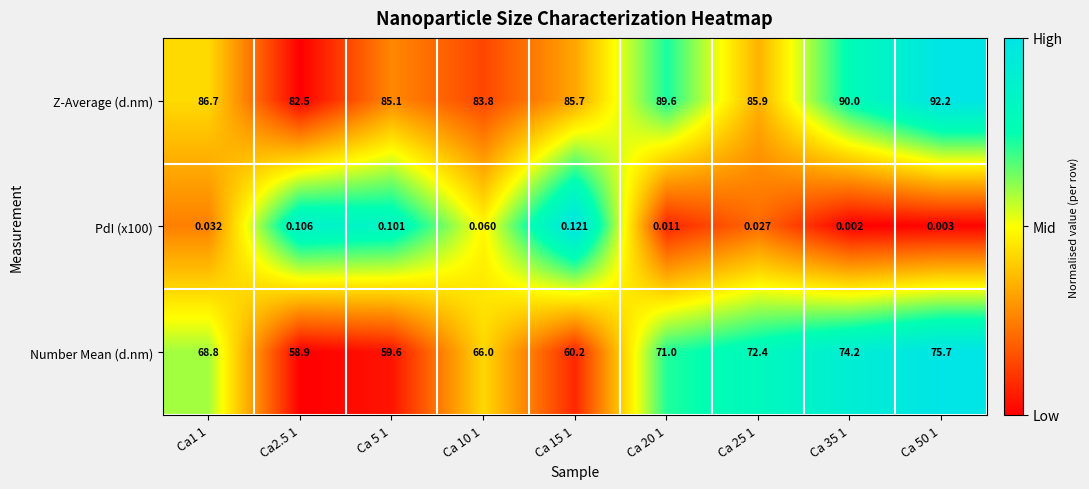

What is the total value across all series at Ca 50 1?

167.9